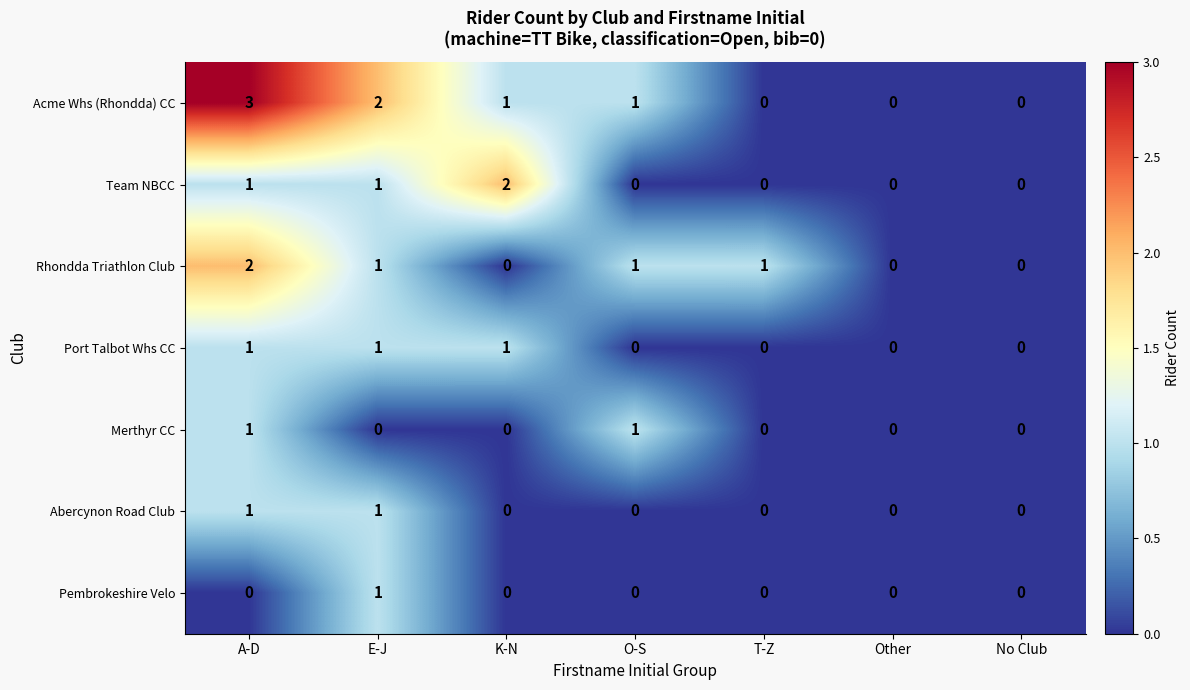

Which series has the largest total across all categories?

Acme Whs (Rhondda) CC